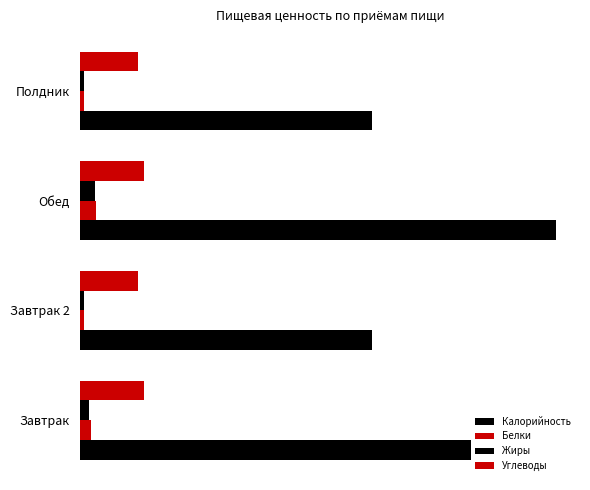

What is the smallest value displayed?

6.6